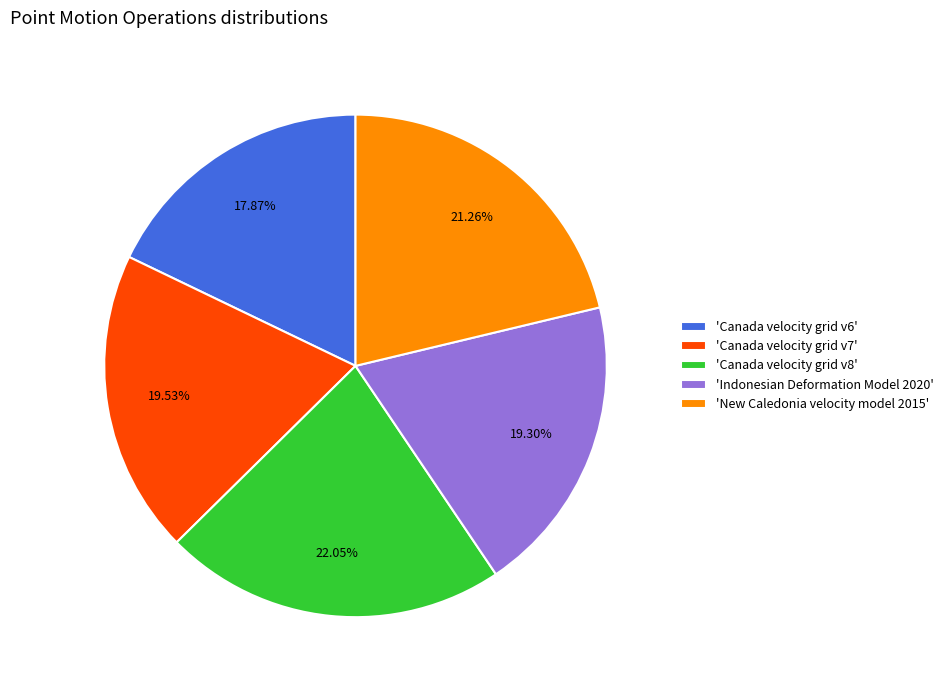

Which slice is the largest?

'Canada velocity grid v8'